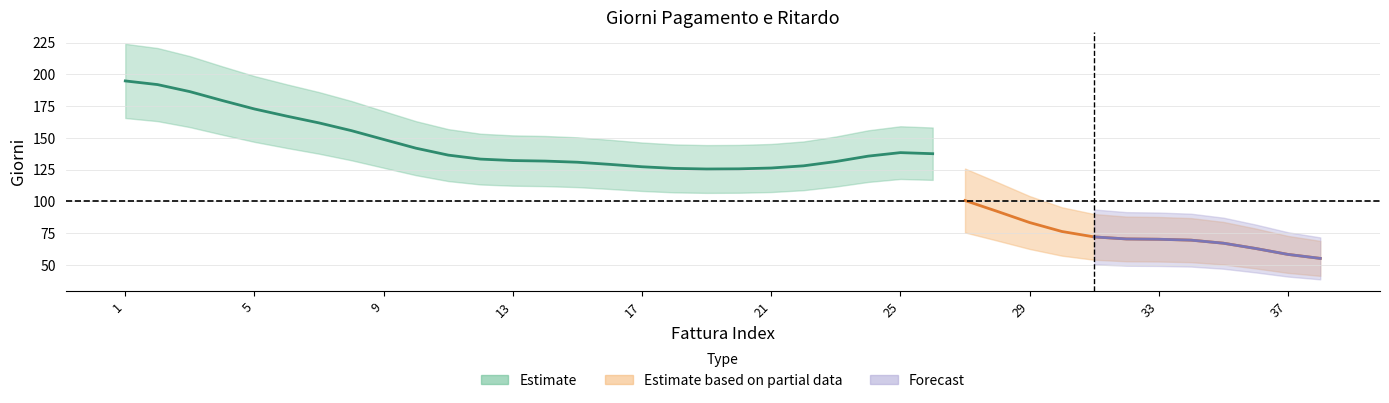

Does the chart have visible grid lines?

Yes